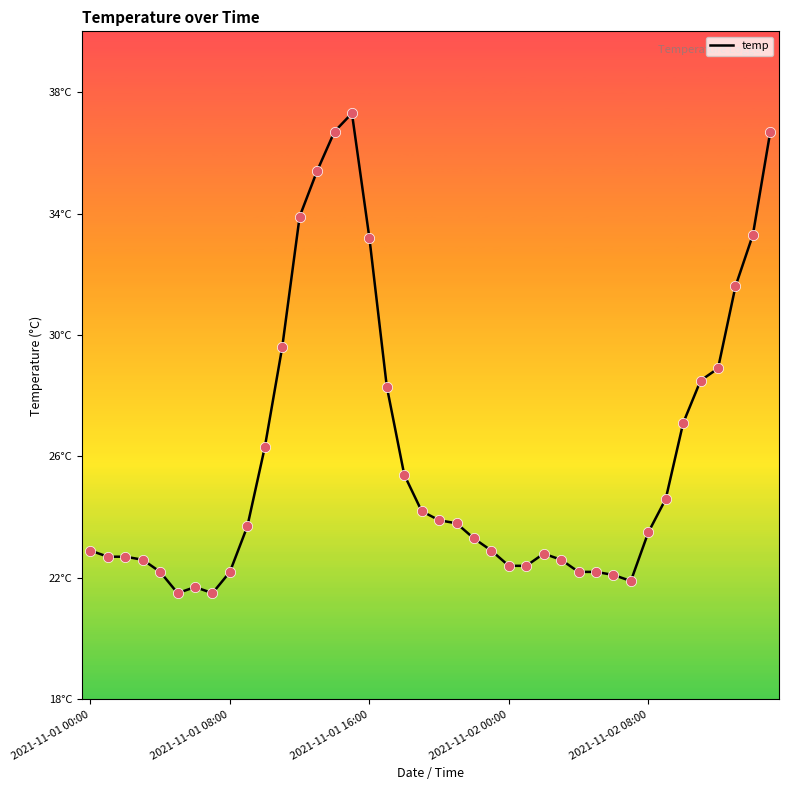

Is this an area chart (filled region under the line)?

No